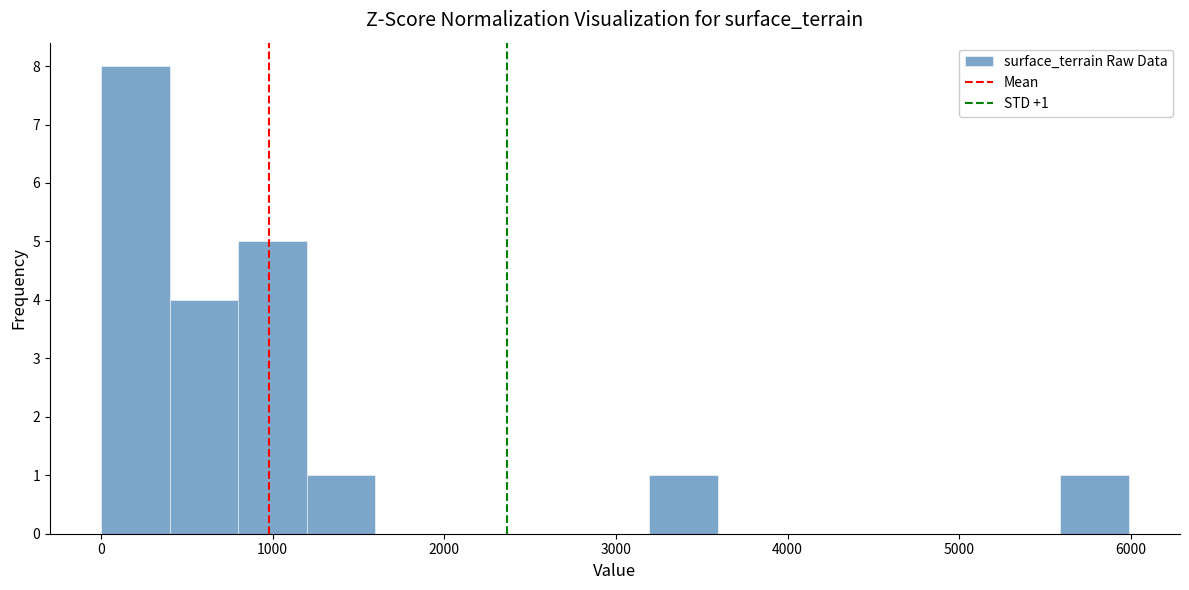

Around what value on the x-axis is the tallest bar? Give the approximate position of its centre, as read against the axis.

200